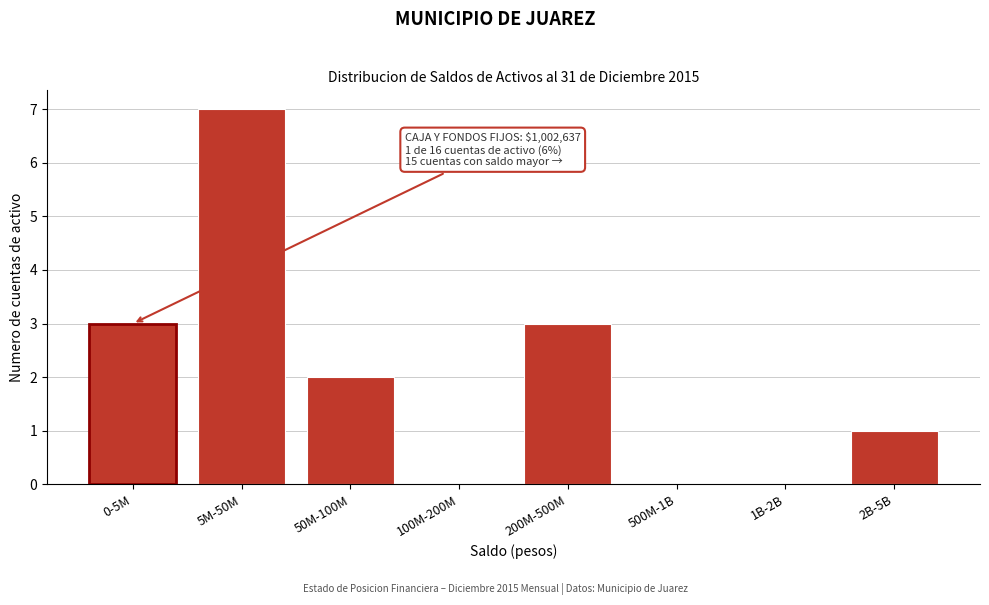

Reading left to right, what are all the values shown in this chart?

0-5M=3	5M-50M=7	50M-100M=2	100M-200M=0	200M-500M=3	500M-1B=0	1B-2B=0	2B-5B=1